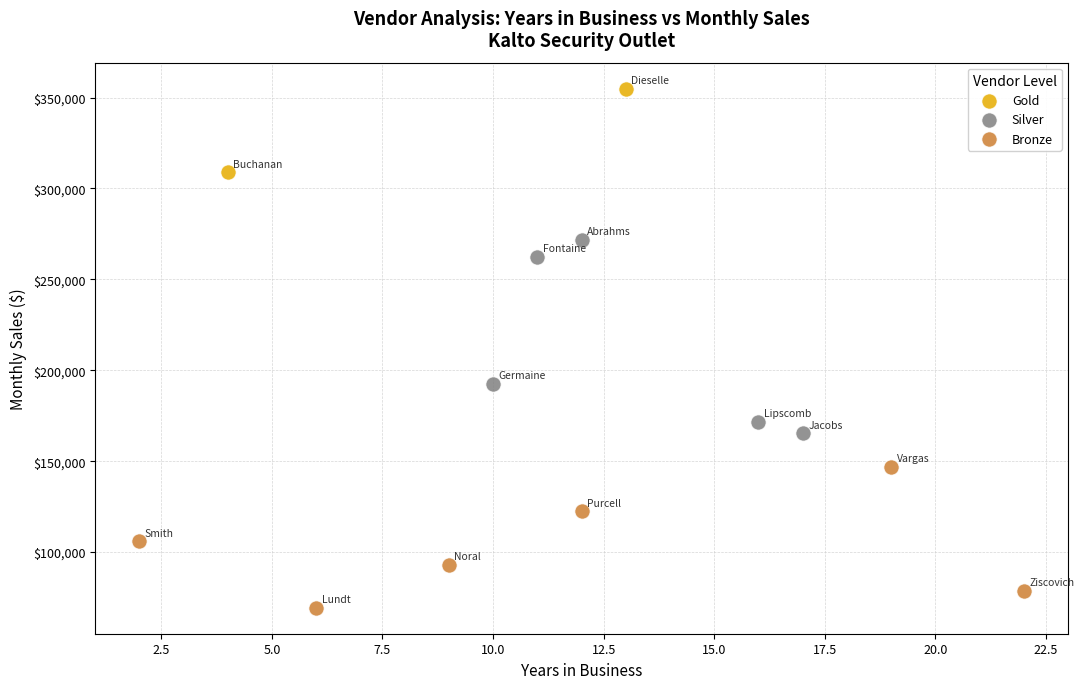

Which series has the widest spread of Y values?

Silver